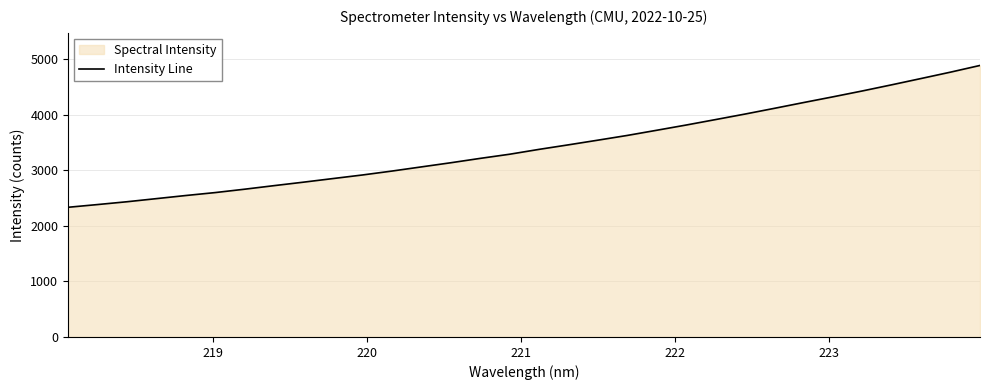

What is the average value?

3429.3